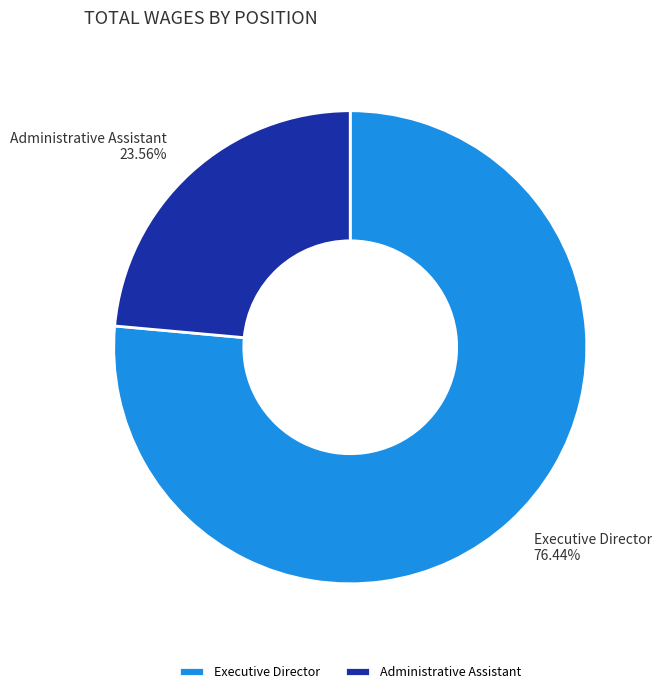

Count the number of slices in the pie.

2